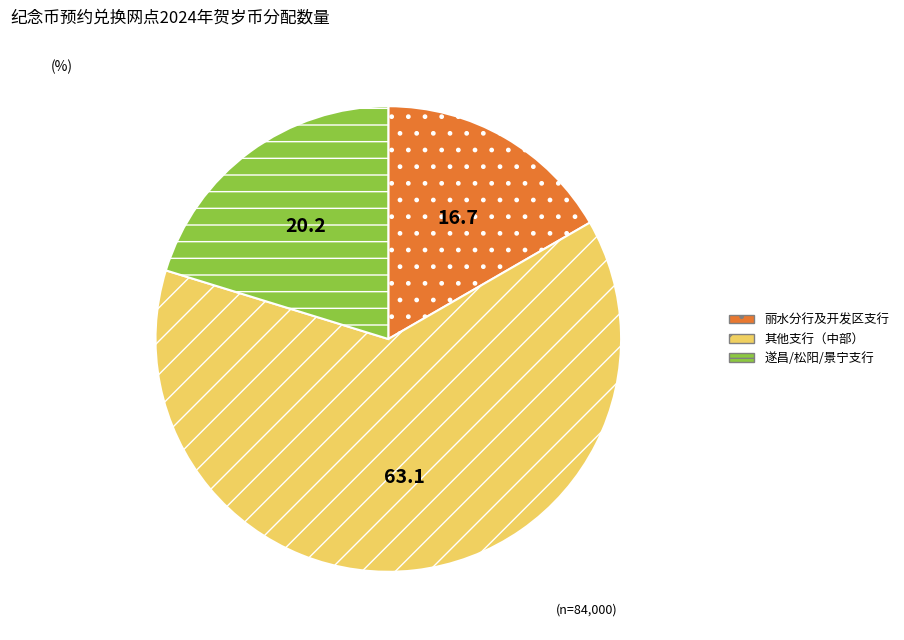

True or false: 丽水分行及开发区支行 accounts for 8% of the total.

False